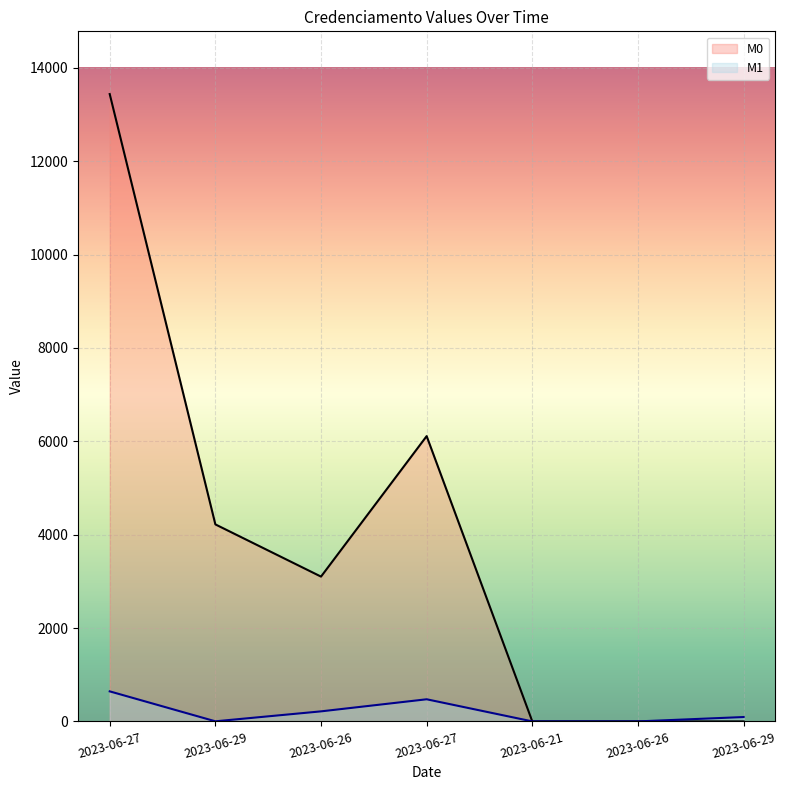

Count the number of data series in this chart.

2